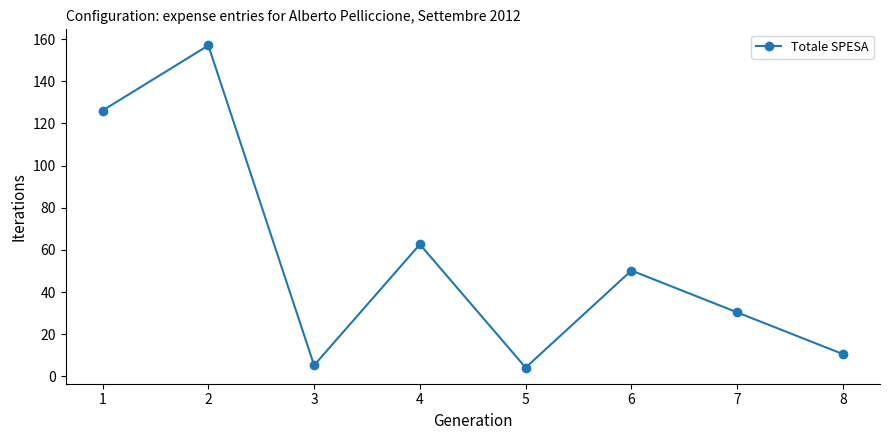

Which has a higher value, 7 or 1?

1